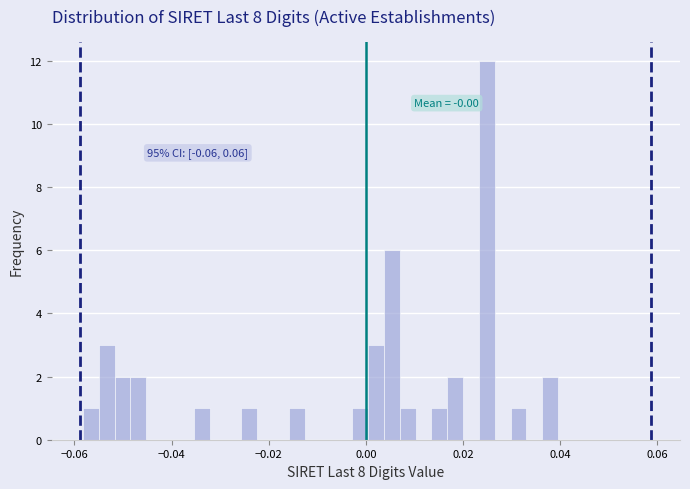

Around what value on the x-axis is the tallest bar? Give the approximate position of its centre, as read against the axis.

0.024